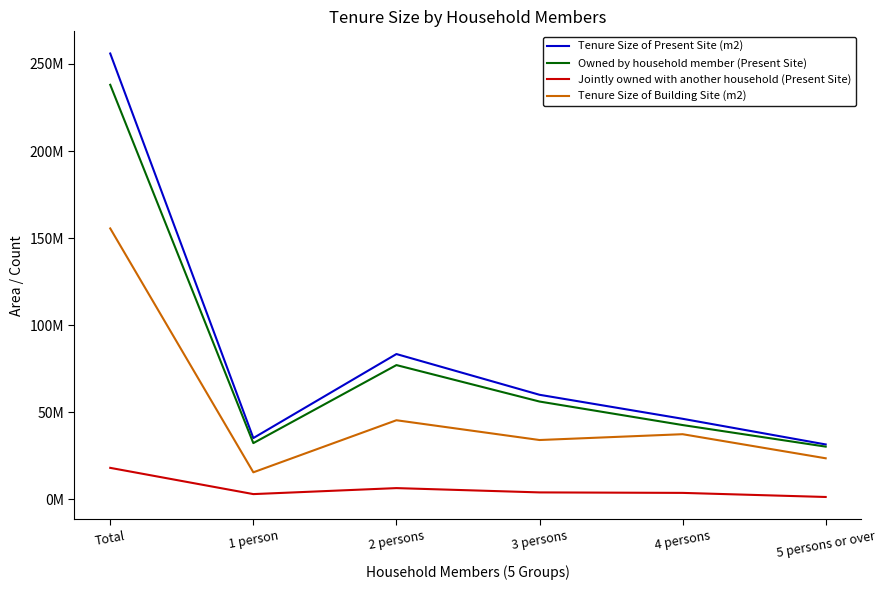

True or false: Owned by household member (Present Site) has more than 0 interior local peaks.

True